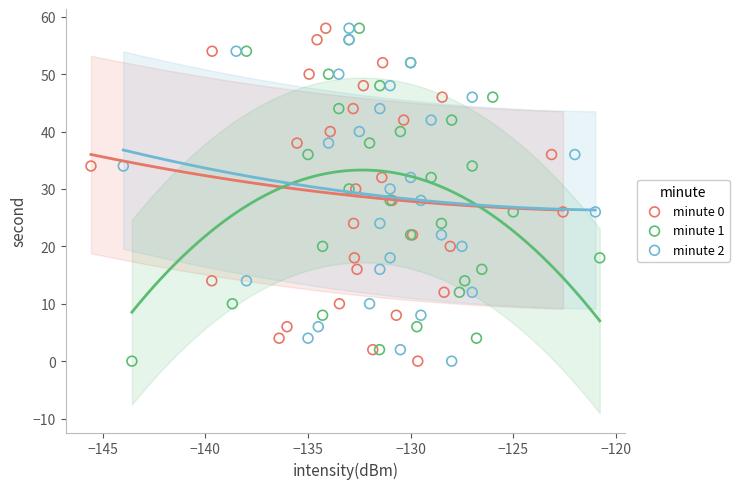

What are all the series names shown in the legend?

minute 0, minute 1, minute 2